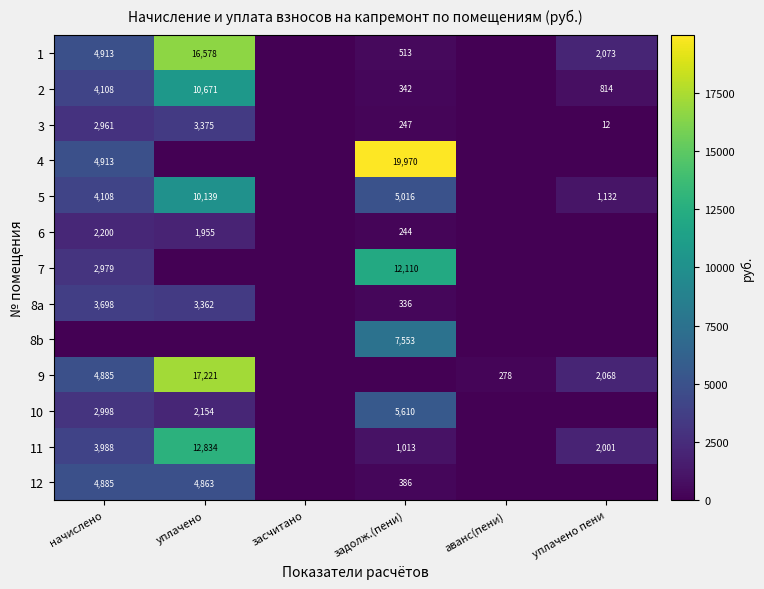

How many distinct data groups are displayed?

13